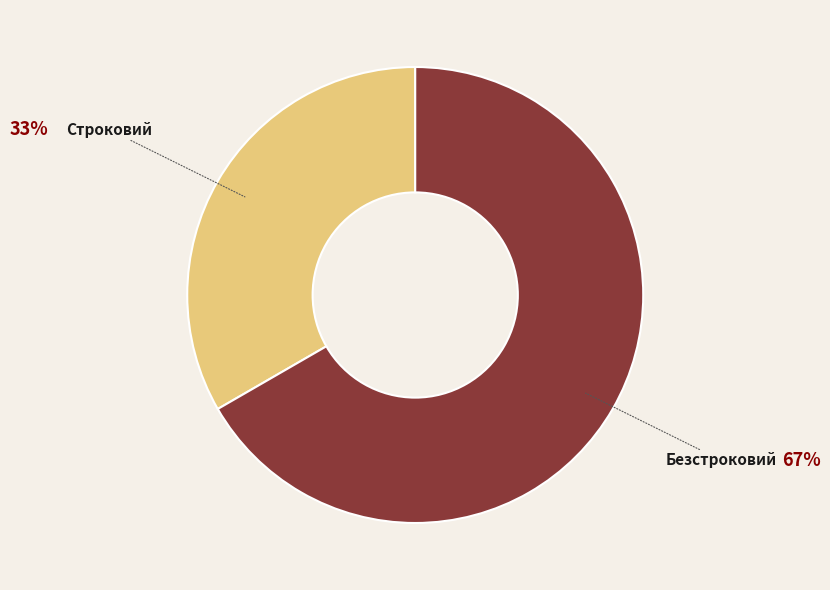

True or false: Строковий accounts for 41% of the total.

False